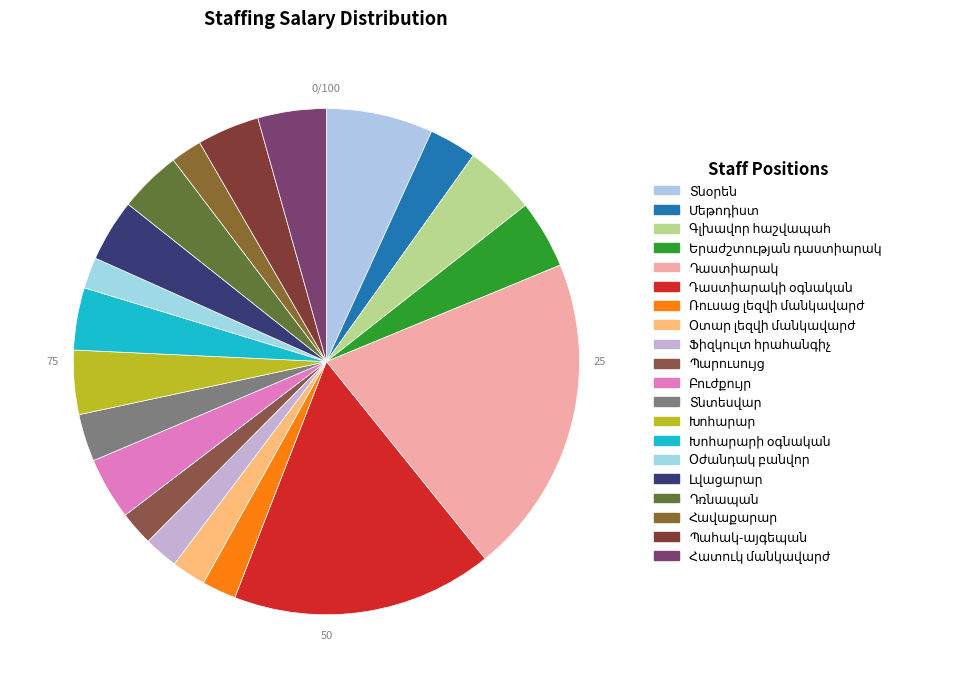

How many slices are in this pie chart?

20